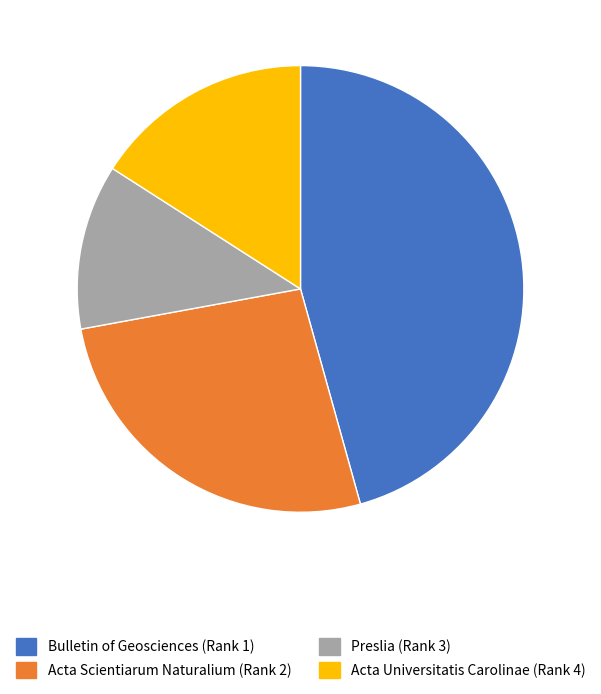

True or false: Acta Scientiarum Naturalium (Rank 2) accounts for 26% of the total.

True